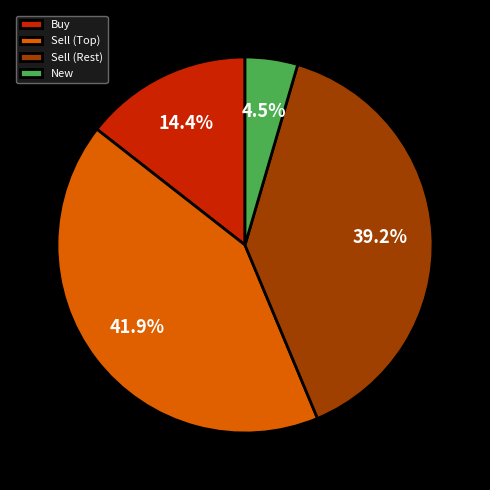

To the nearest percent, what is the difference between the largest and smallest slice percentages?

37%